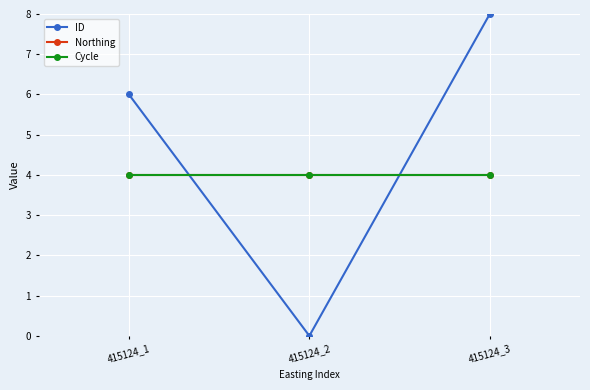

At which category is the sum across all series the highest?

415124_3